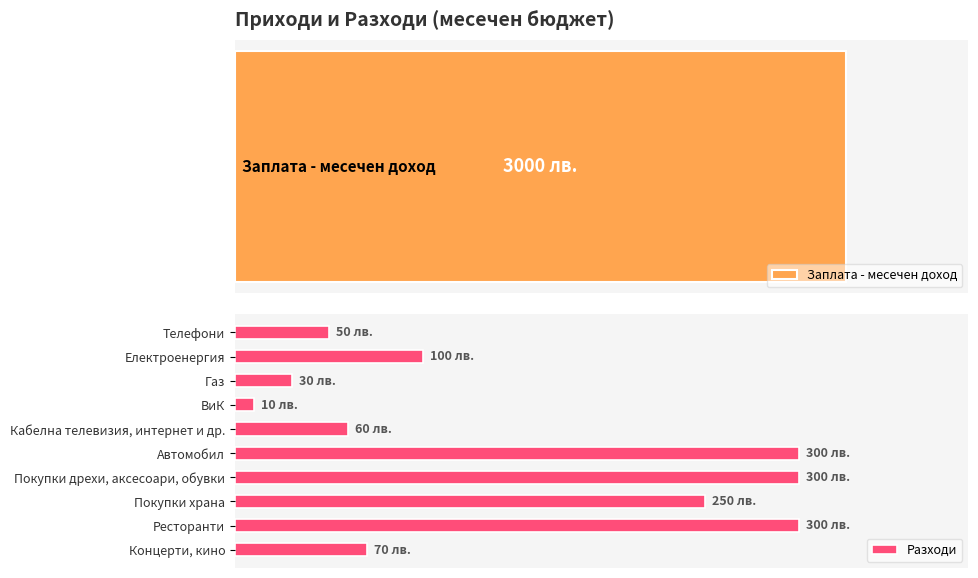

What is the average value?

147